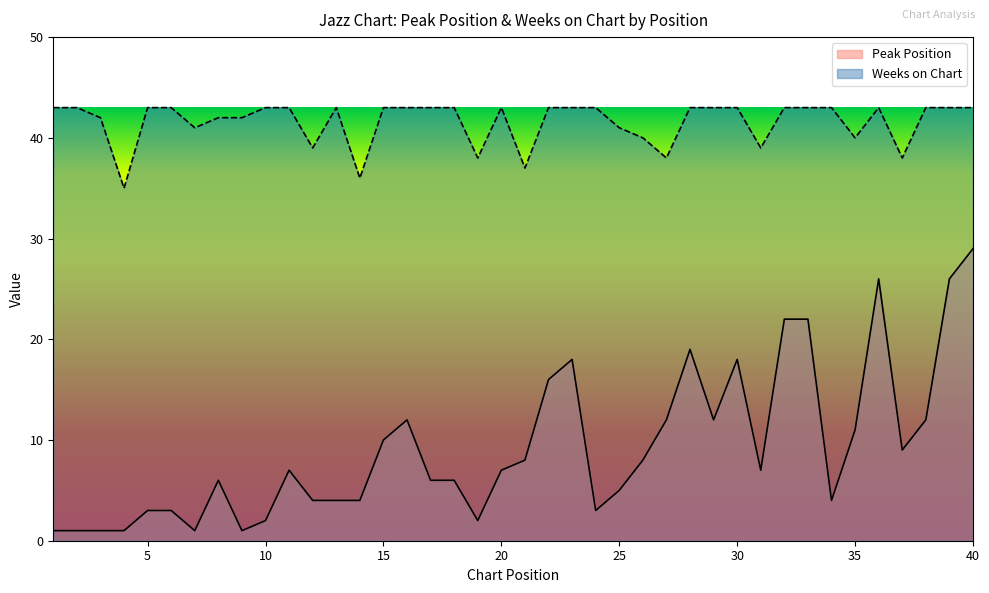

How many interior local peaks does the Peak Position series have?

7